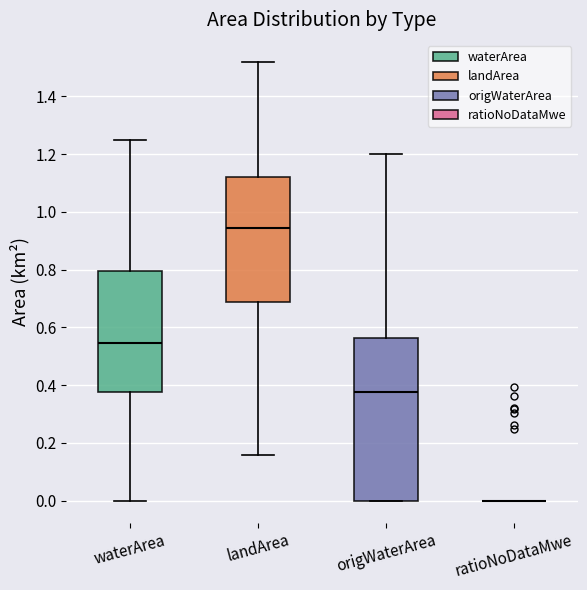

Comparing the boxes themselves (not the whiskers), which one is the tallest?

origWaterArea